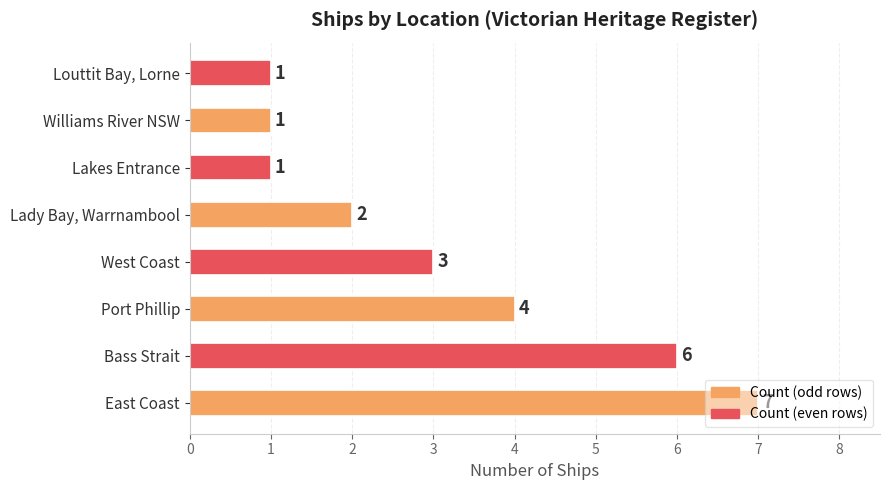

The value at West Coast is 4. True or false?

False